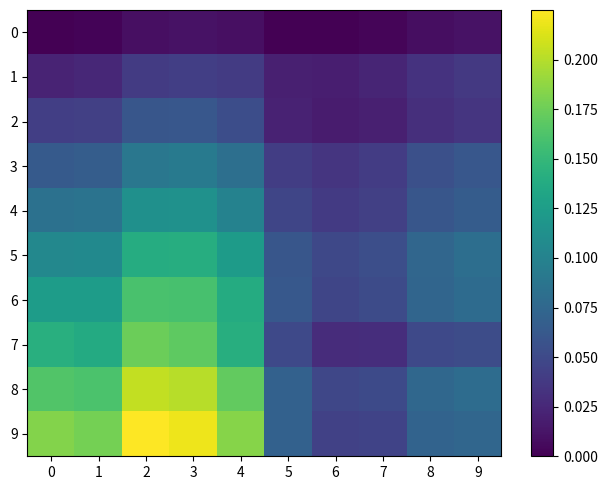

What is the difference between the highest and lowest values at 0?

0.2